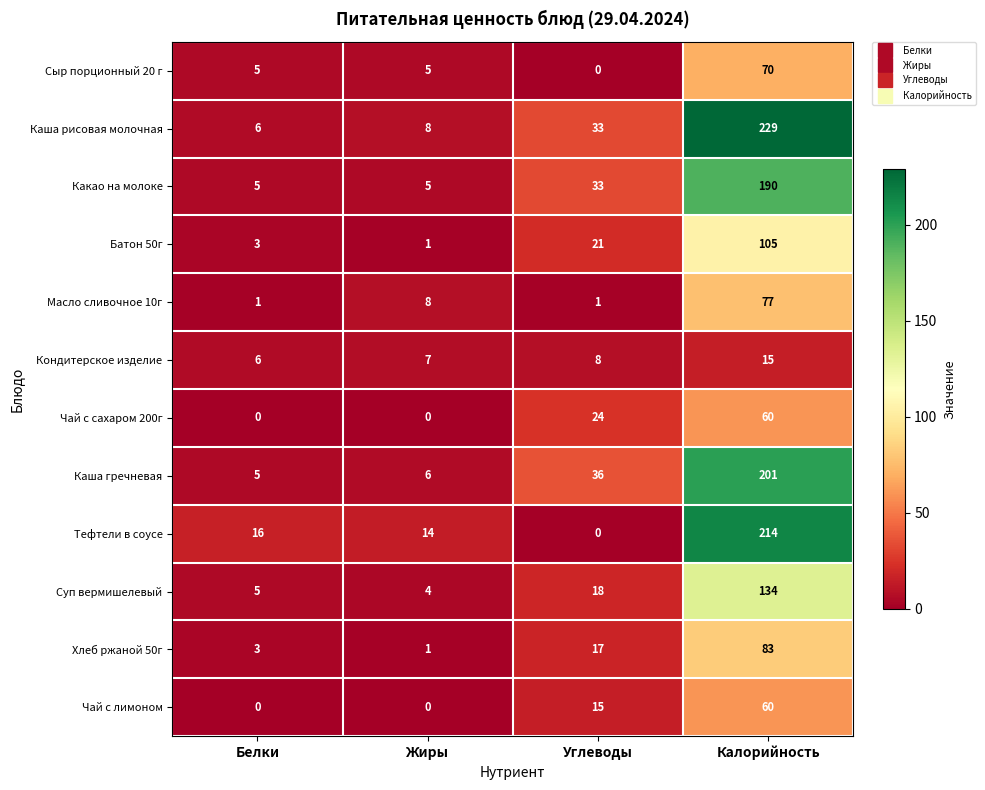

Which series has the largest total across all categories?

Каша рисовая молочная